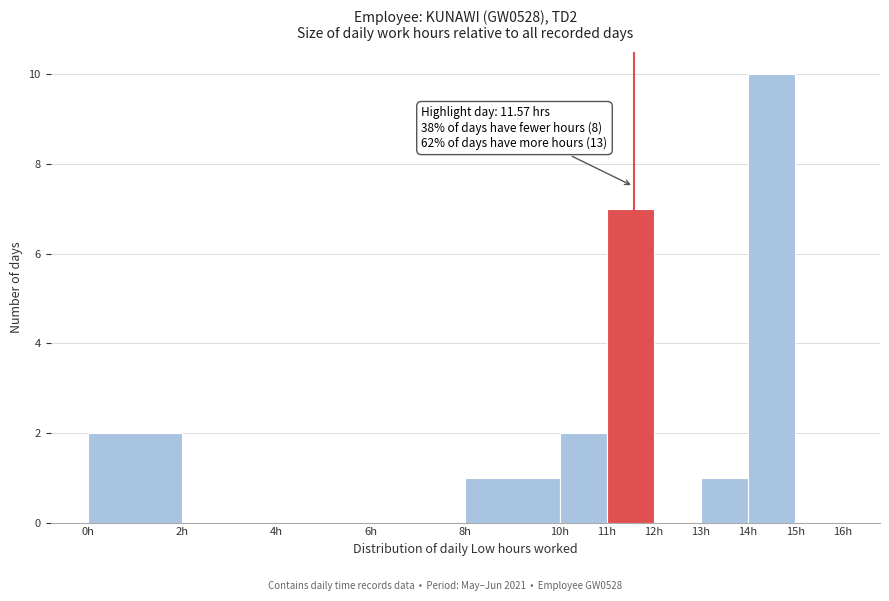

Over which range of the x-axis is the bar tallest?

14 to 15